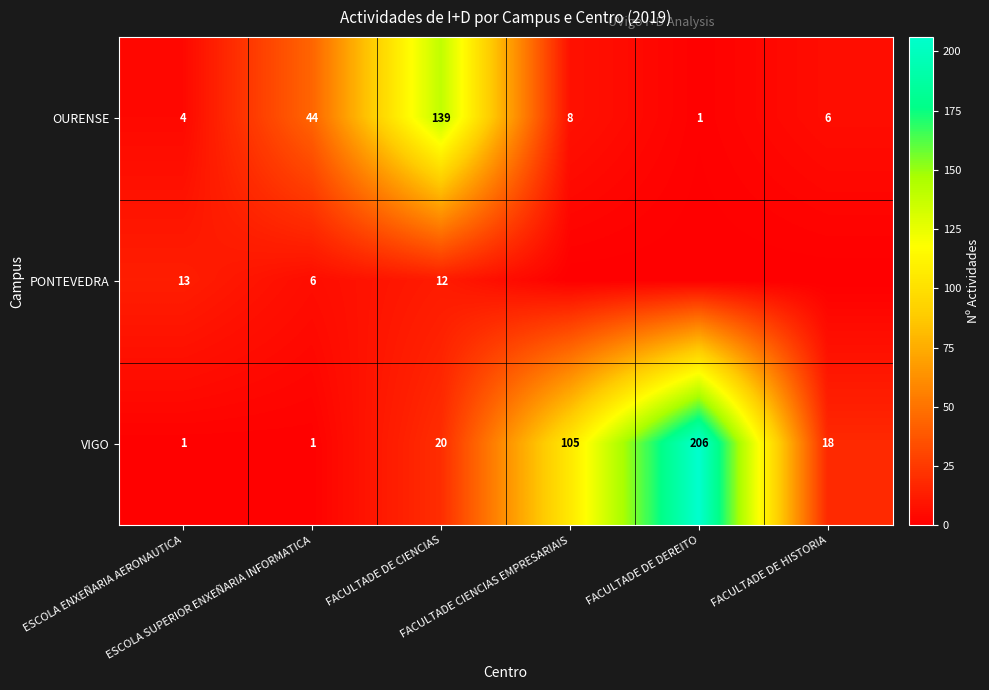

What is the difference between the maximum and minimum values in the OURENSE series?

138